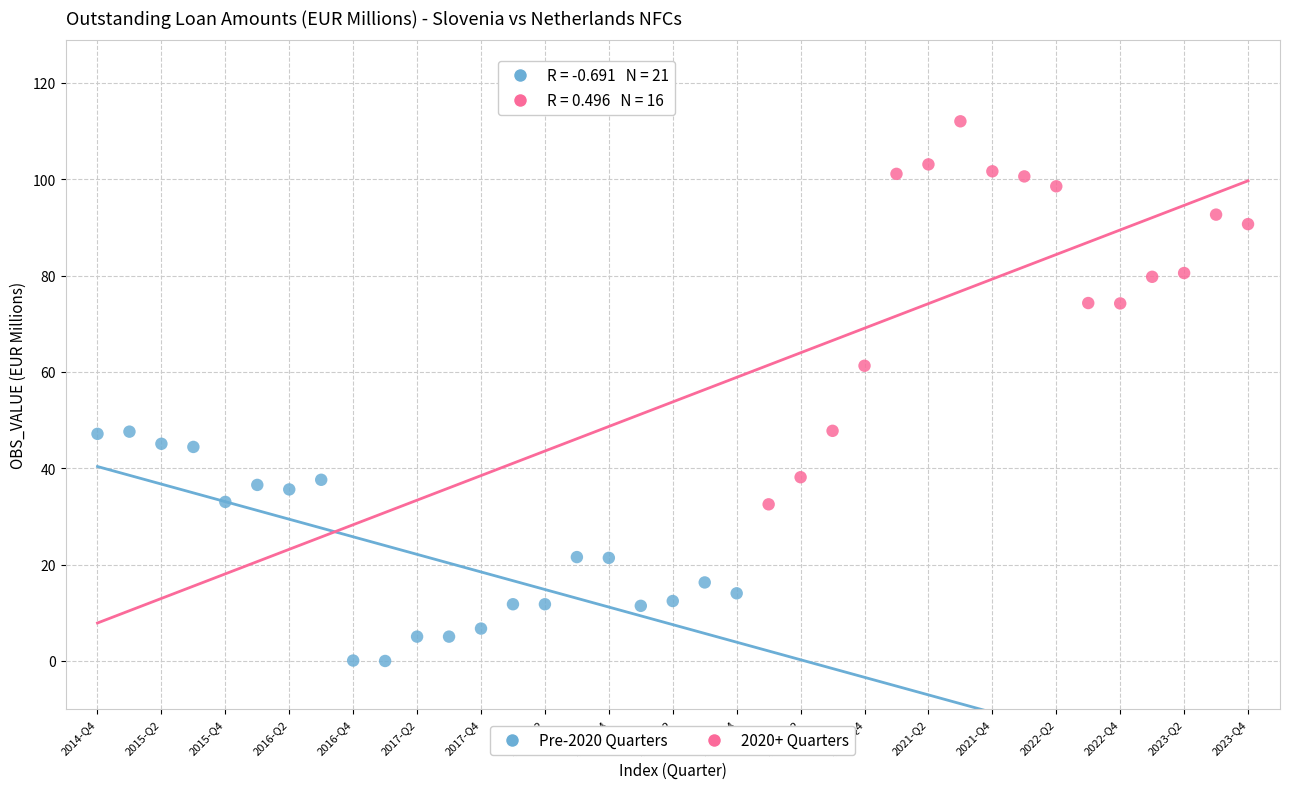

Which series has the largest Y range (max minus min)?

2020+ Quarters